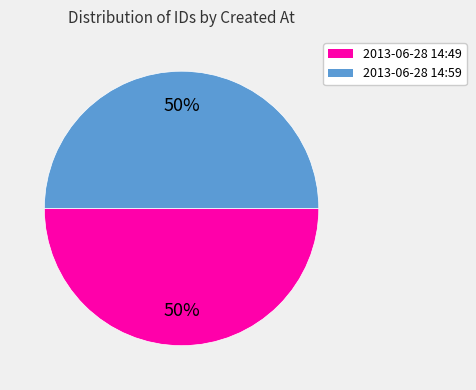

To the nearest percent, what is the average slice percentage?

50%